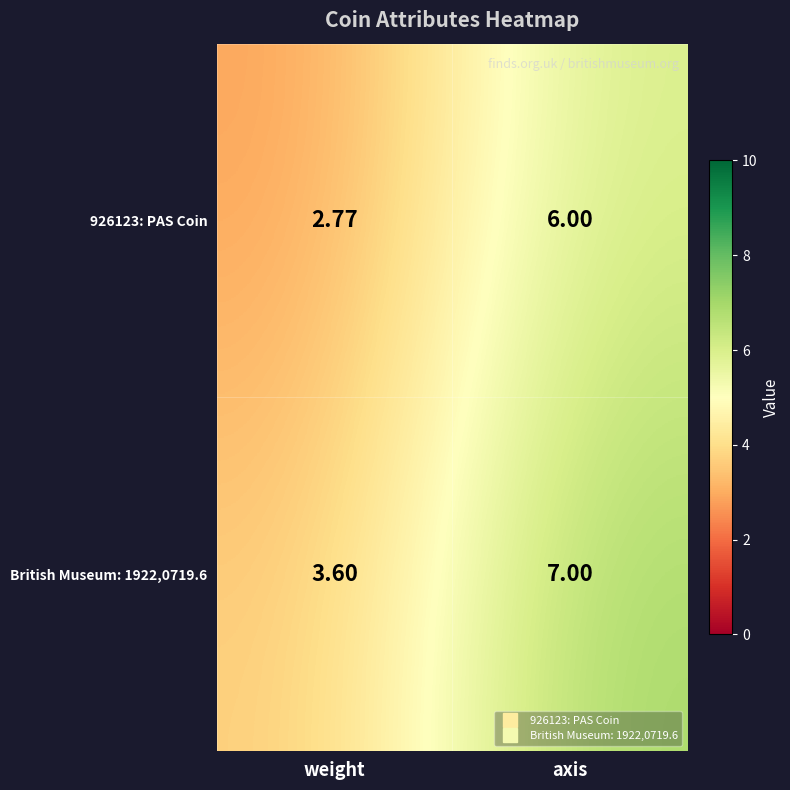

Where is 926123: PAS Coin nearest to the value 4?

weight